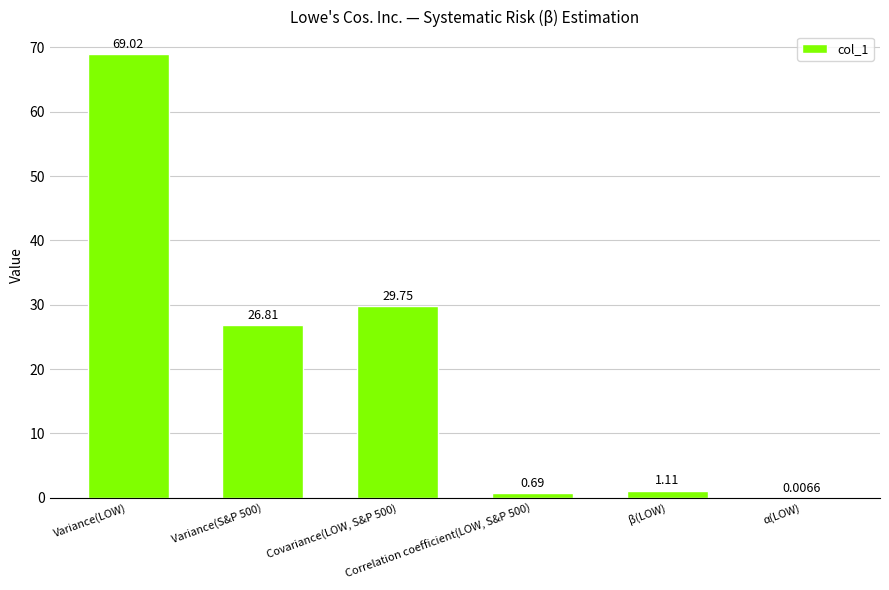

How many data points does each series have?

6